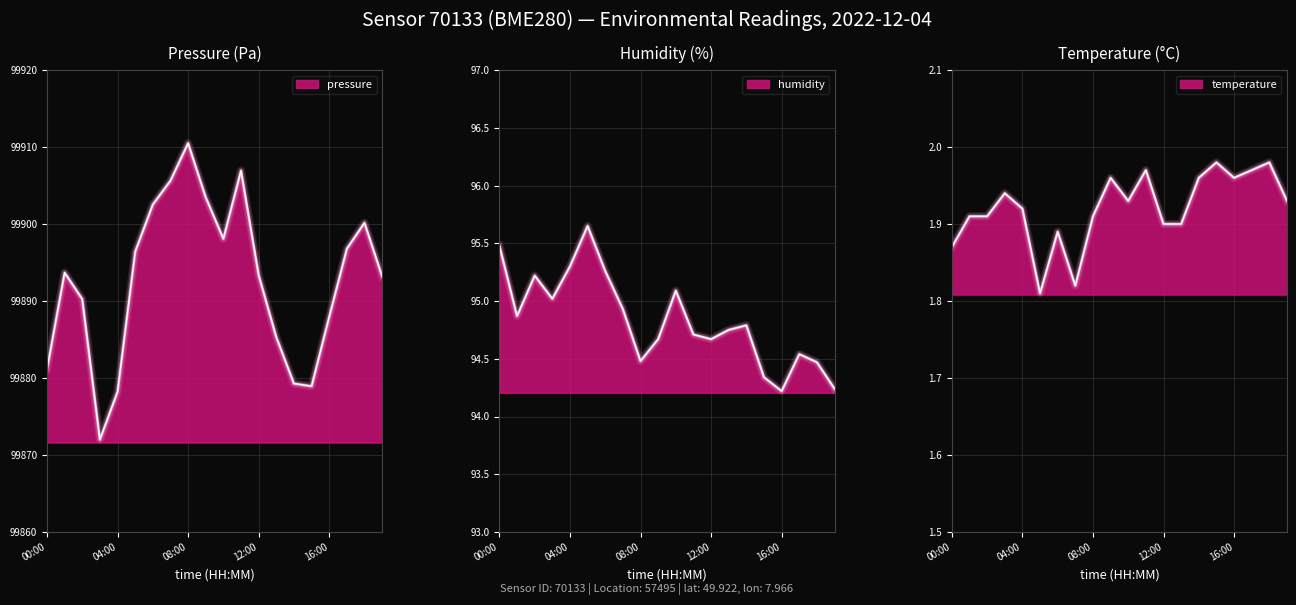

Which category has the highest value in the temperature series?

15:00